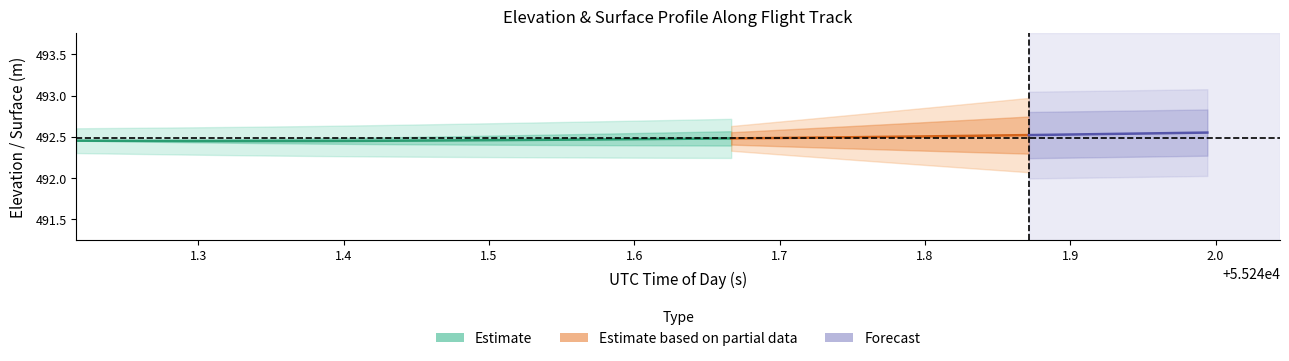

What is the value of the ELEVATION_center point at the 5th from the left?

492.4